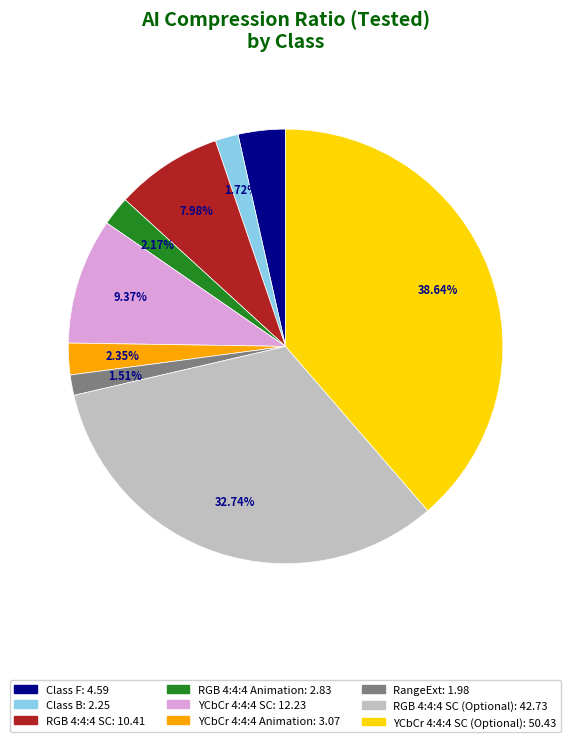

Does any single category account for the majority?

No